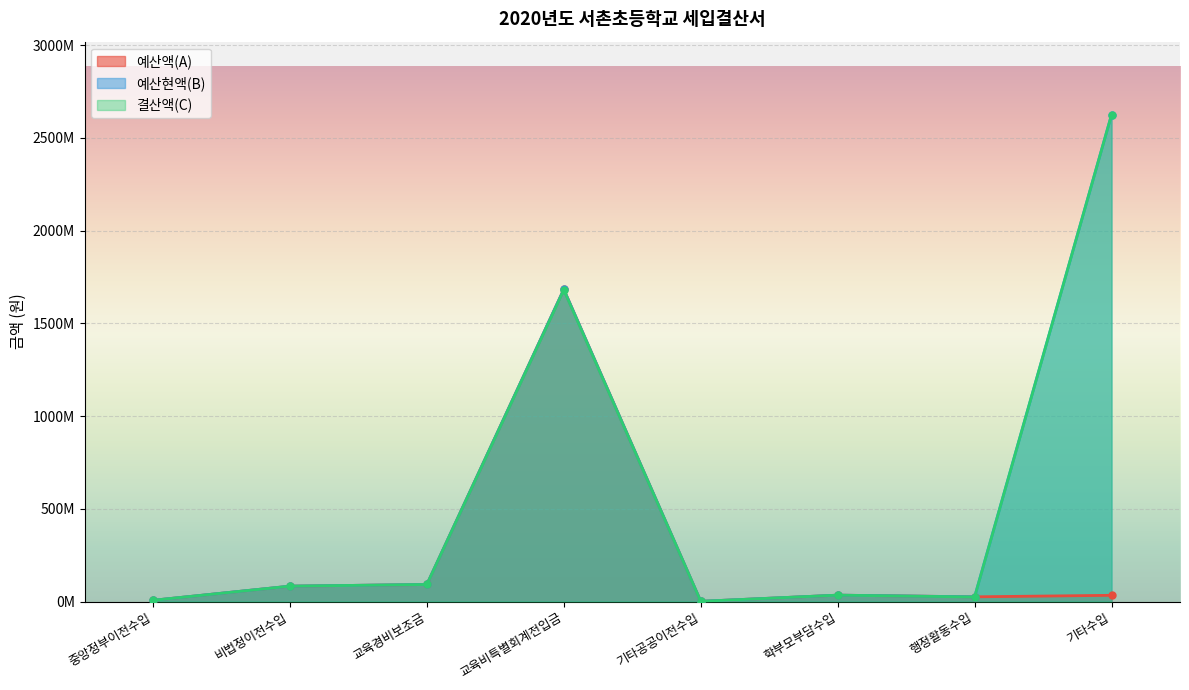

What is the average value of the 예산현액(B) series?

568635659